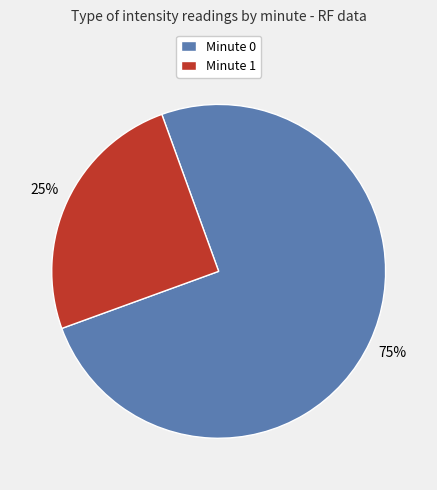

Do Minute 0 and Minute 1 together represent more than half of the pie?

Yes